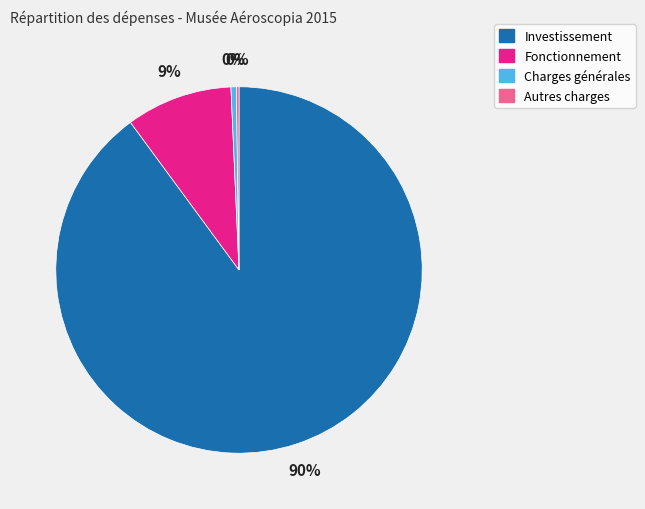

What is the ratio of the value at Investissement to the value at Charges générales?

191.5